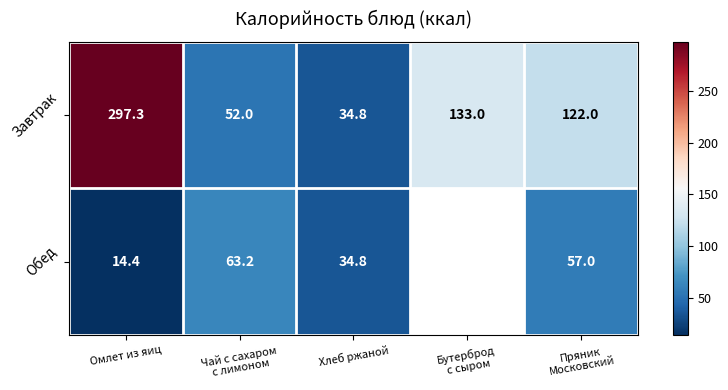

The value of Обед at Хлеб ржаной is 34.8. True or false?

True